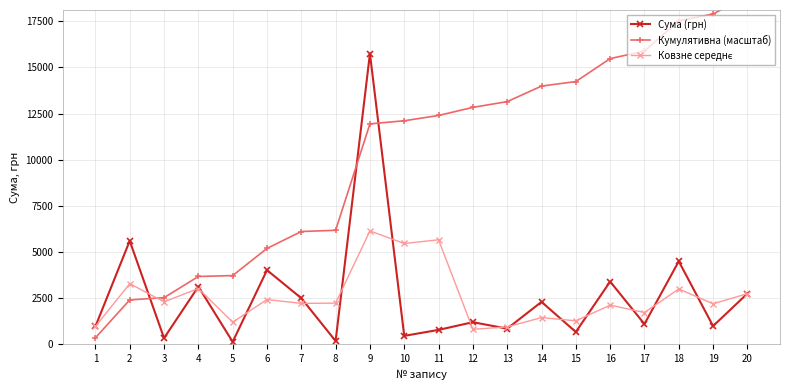

What is the spread (max minus min) of values at 19?

16903.2